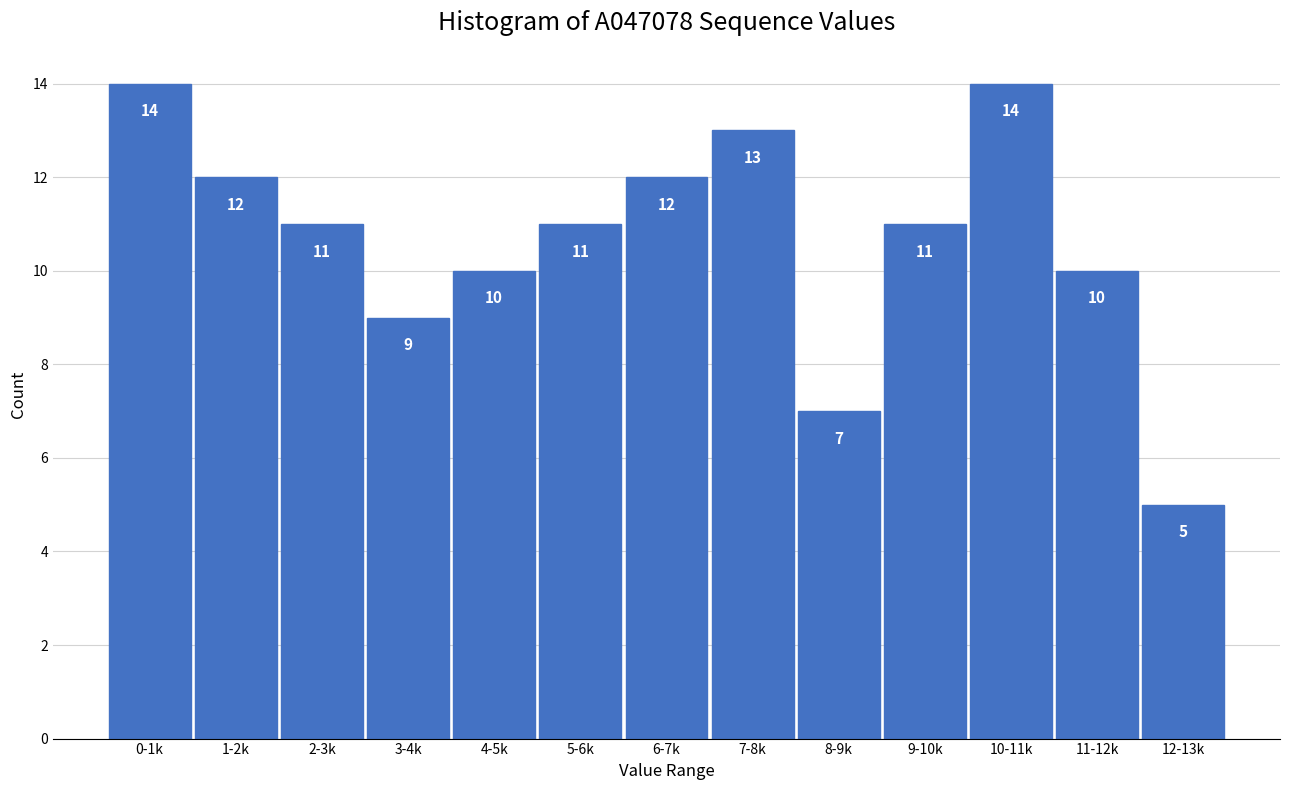

Reading left to right, transcribe all the data shown in this chart.

0-1k=14	1-2k=12	2-3k=11	3-4k=9	4-5k=10	5-6k=11	6-7k=12	7-8k=13	8-9k=7	9-10k=11	10-11k=14	11-12k=10	12-13k=5